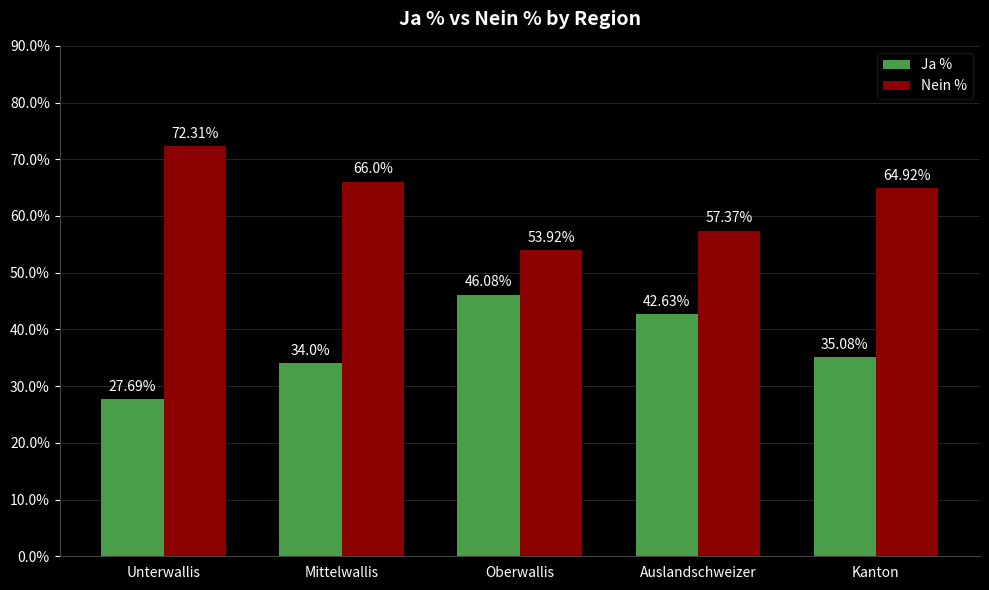

At which category does the chart reach its peak across all series?

Unterwallis